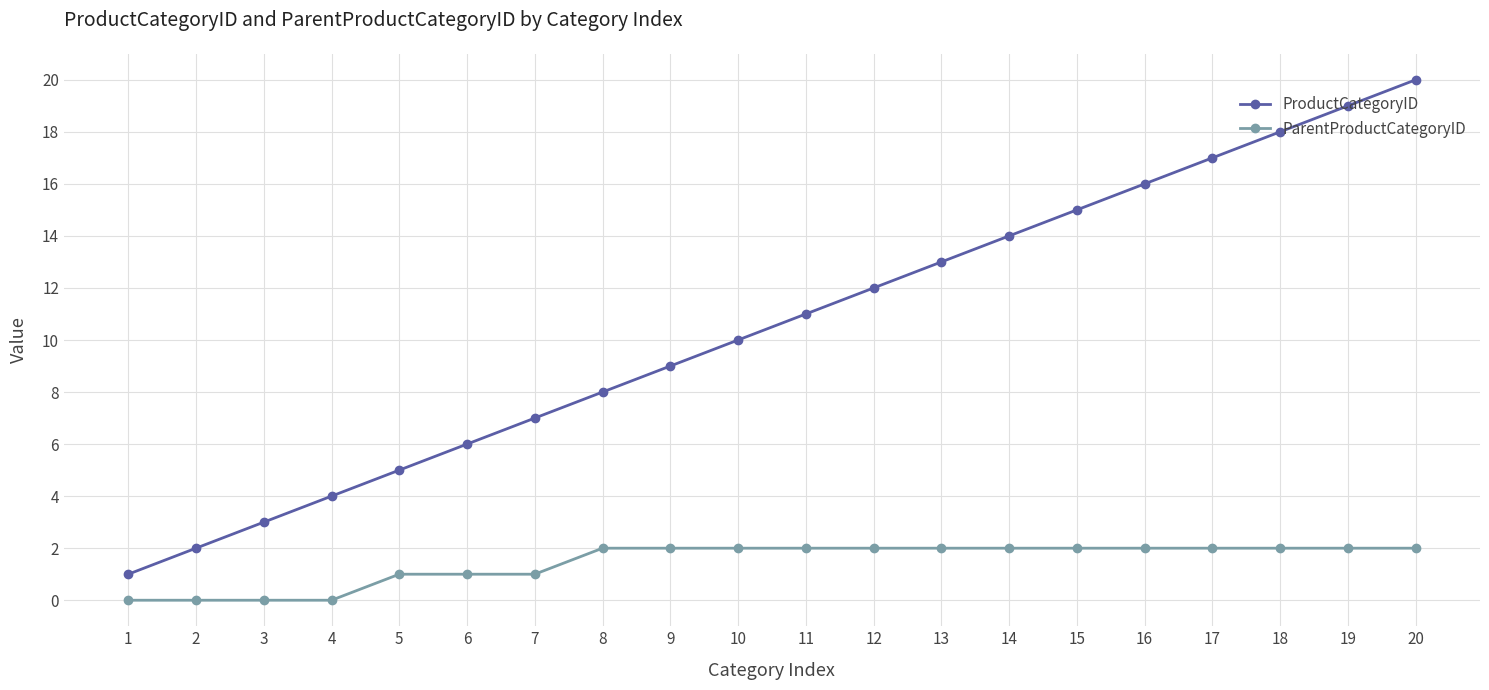

Is it true that ParentProductCategoryID equals 2 at 10?

True